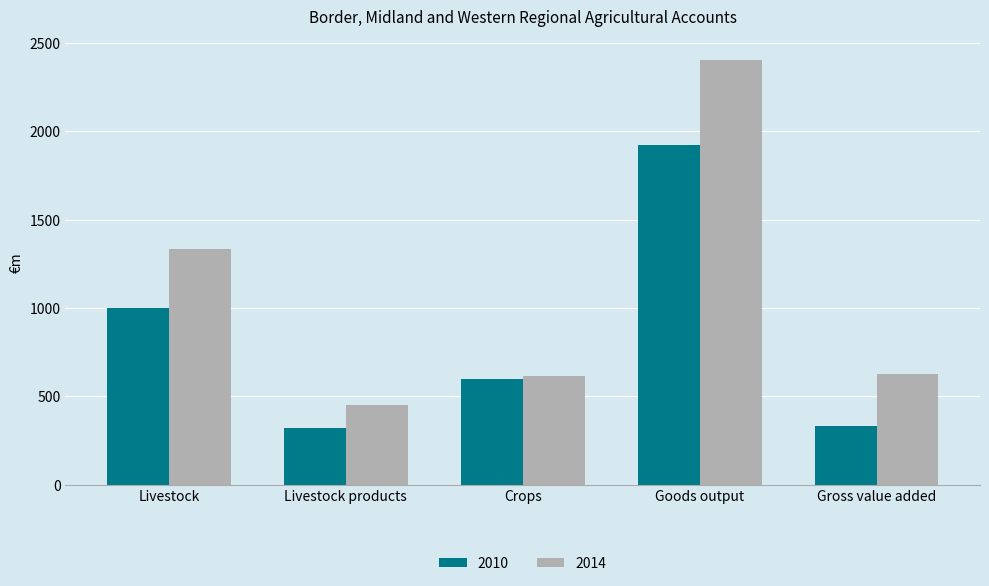

Read the 2010 value at Goods output.

1920.5